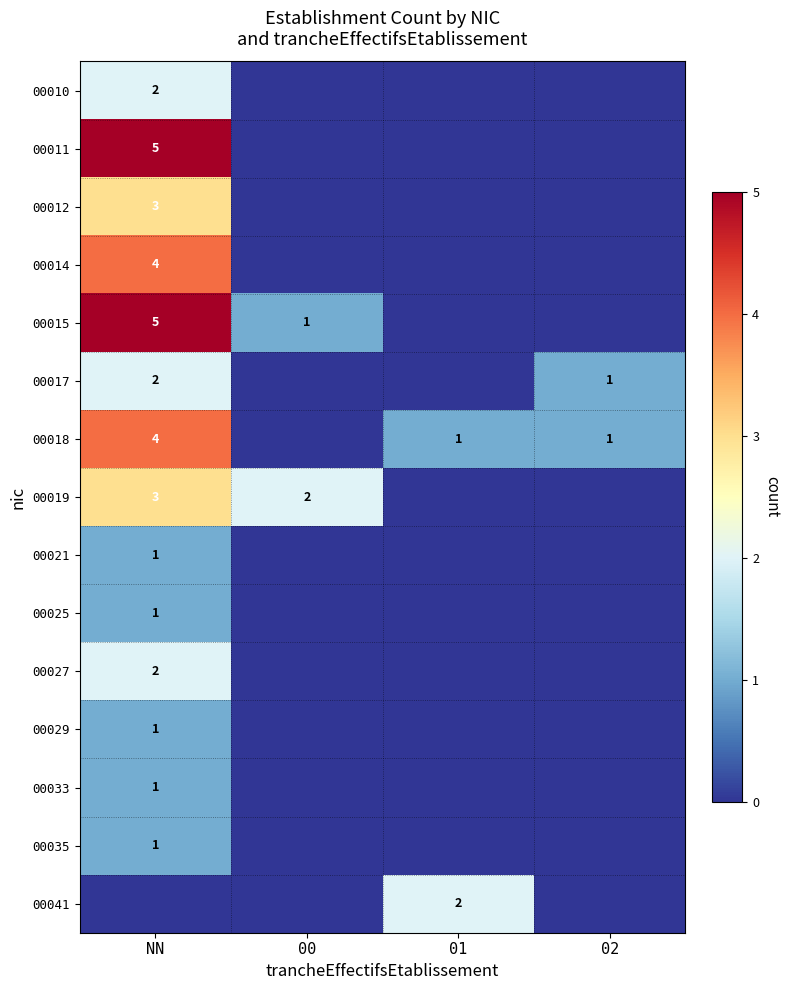

Is it true that 00010 equals 2 at NN?

True